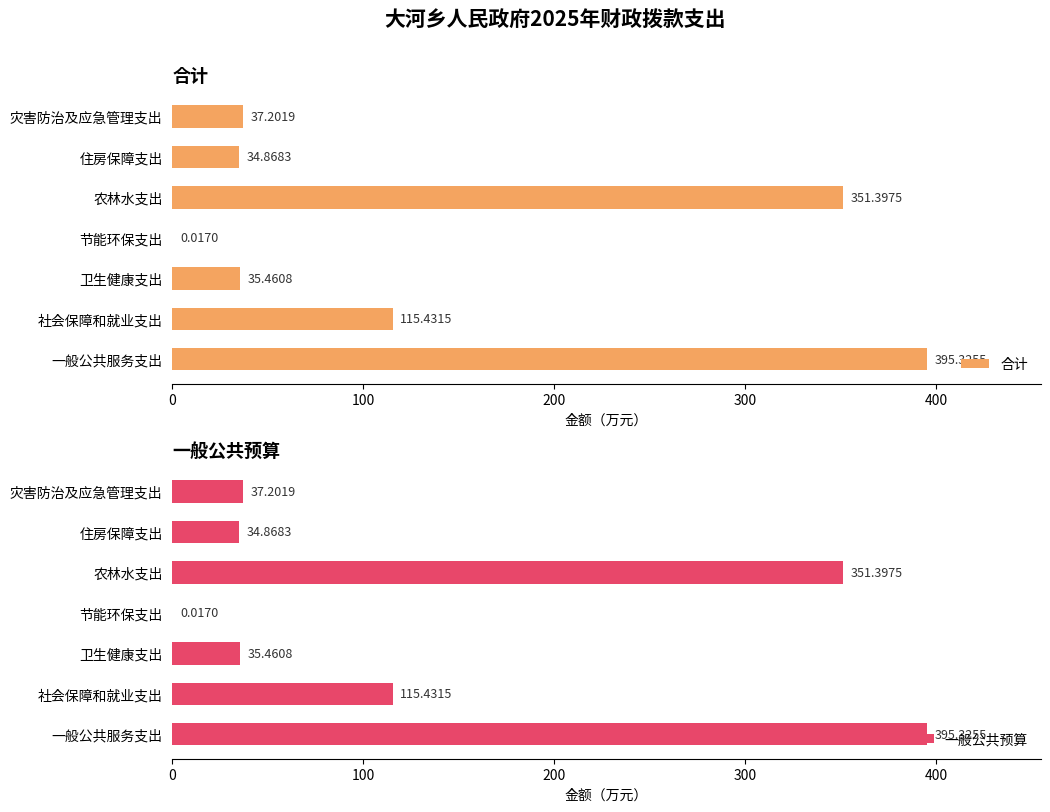

What is the sum of the 一般公共预算 values at 农林水支出 and 节能环保支出?

351.4